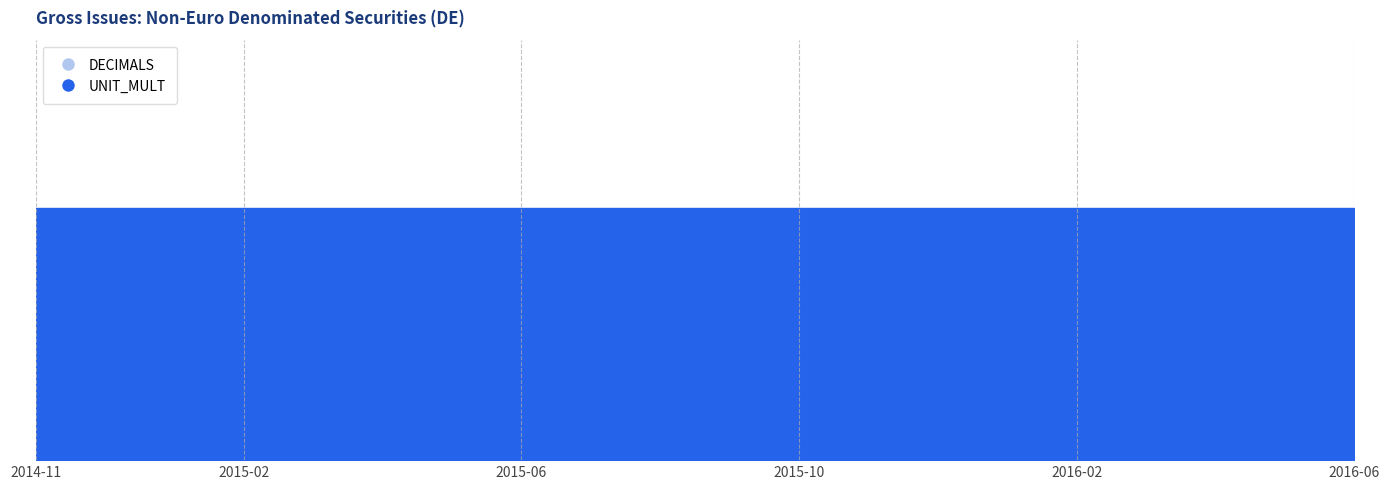

What position from the left is 2015-09?

11